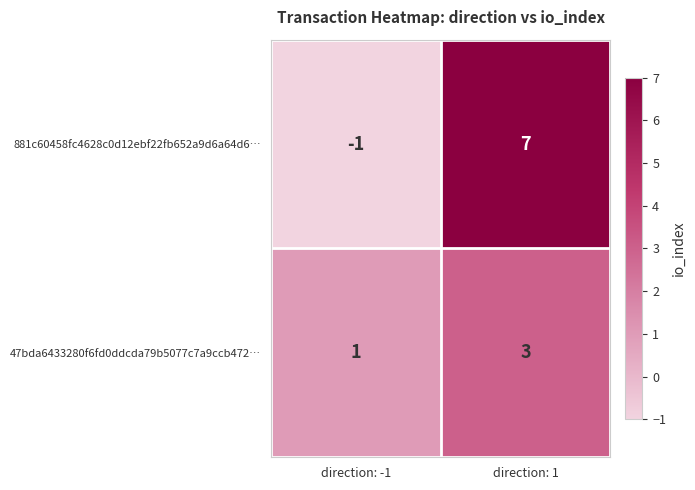

Count the number of data series in this chart.

2